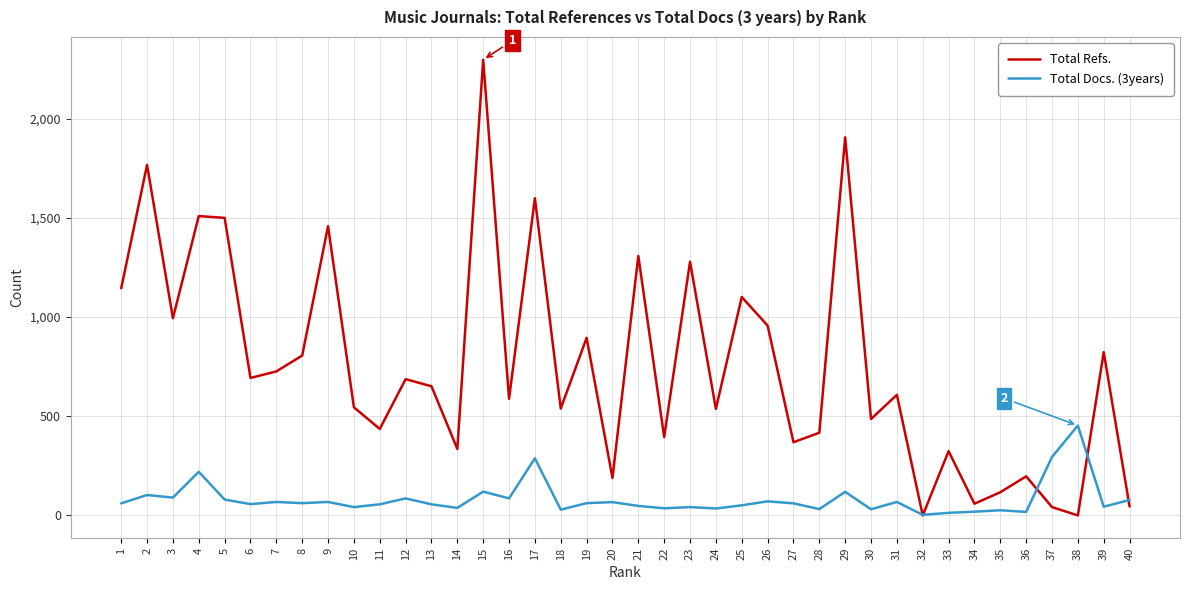

Rank the series by their maximum value, from highest to lowest.

Total Refs., Total Docs. (3years)